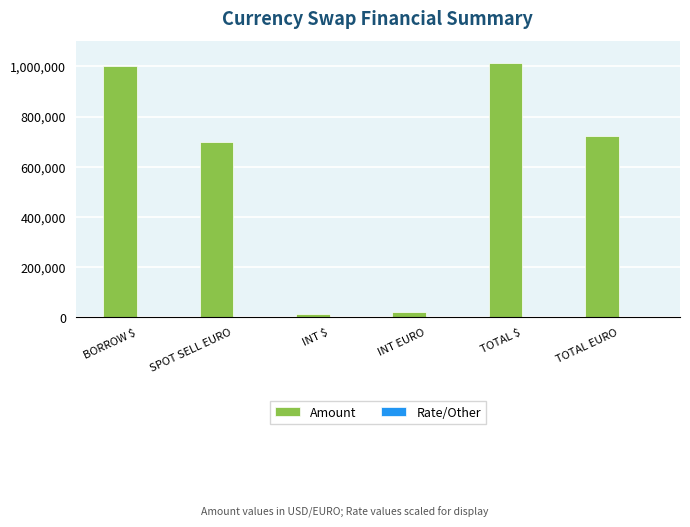

Where is Amount nearest to the value 515000?

SPOT SELL EURO